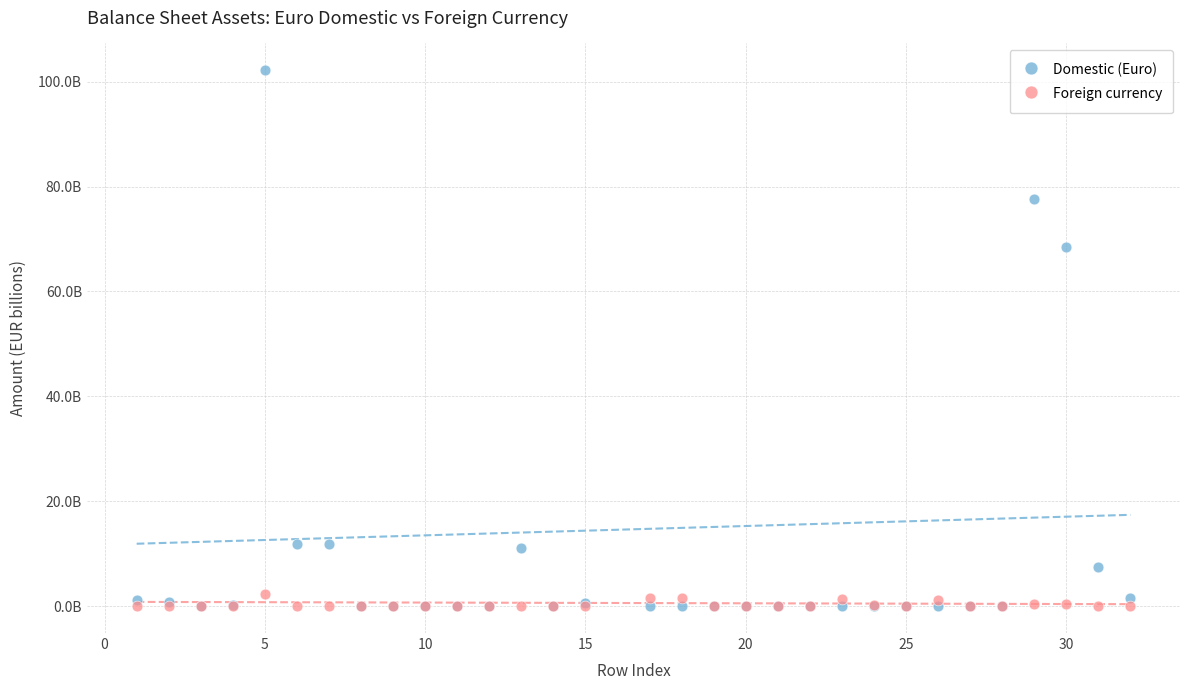

What are all the series names shown in the legend?

Domestic (Euro), Foreign currency